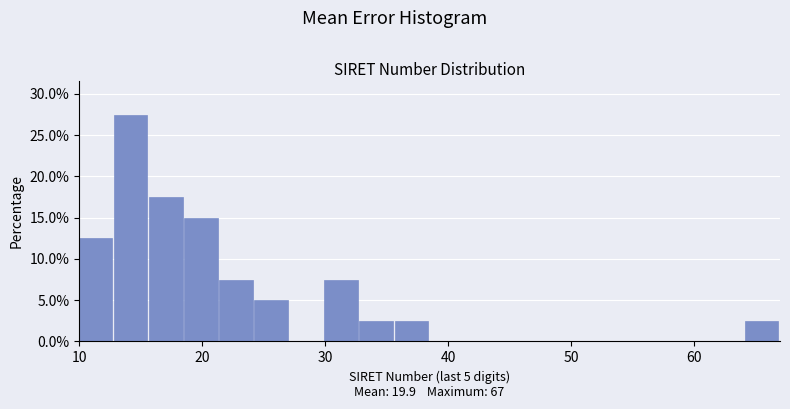

Around what value on the x-axis is the tallest bar? Give the approximate position of its centre, as read against the axis.

14